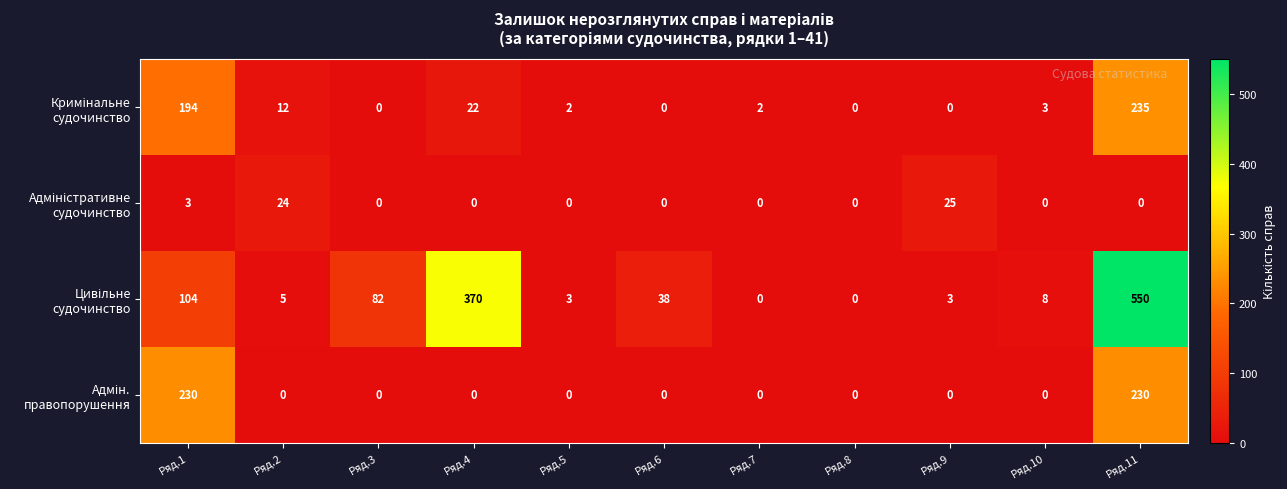

What is the maximum value shown in the chart?

550